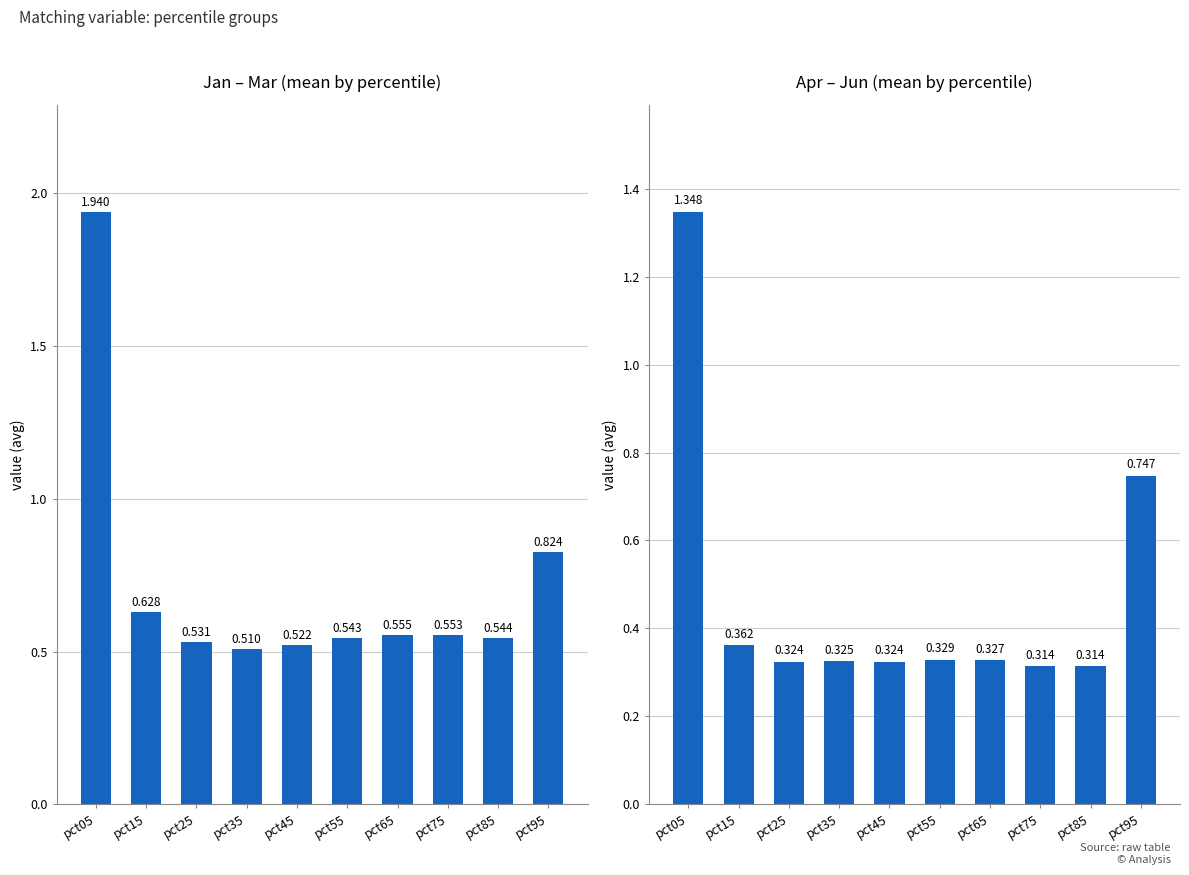

Reading right to left, extract all data points from this chart.

Jan, Feb, Mar: 0.8	0.5	0.6	0.6	0.5	0.5	0.5	0.5	0.6	1.9
Apr, May, Jun: 0.7	0.3	0.3	0.3	0.3	0.3	0.3	0.3	0.4	1.3